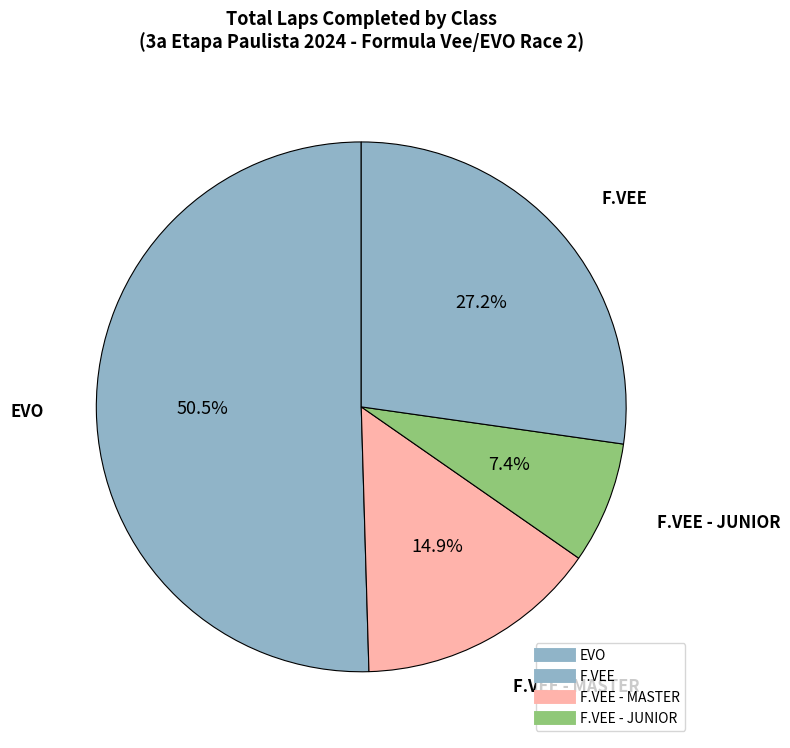

How many slices are in this pie chart?

4